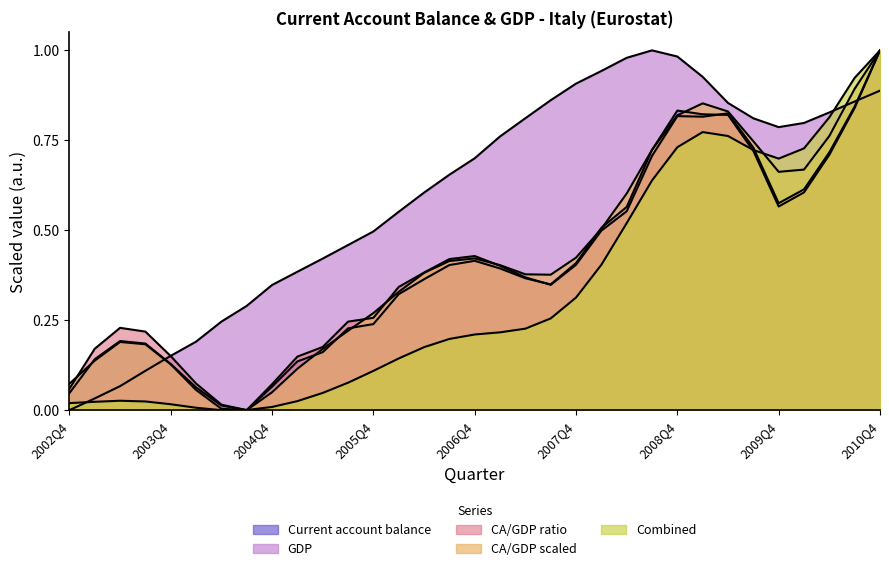

What is the difference between the maximum and minimum values in the Current account balance (M EUR) series?

1.0